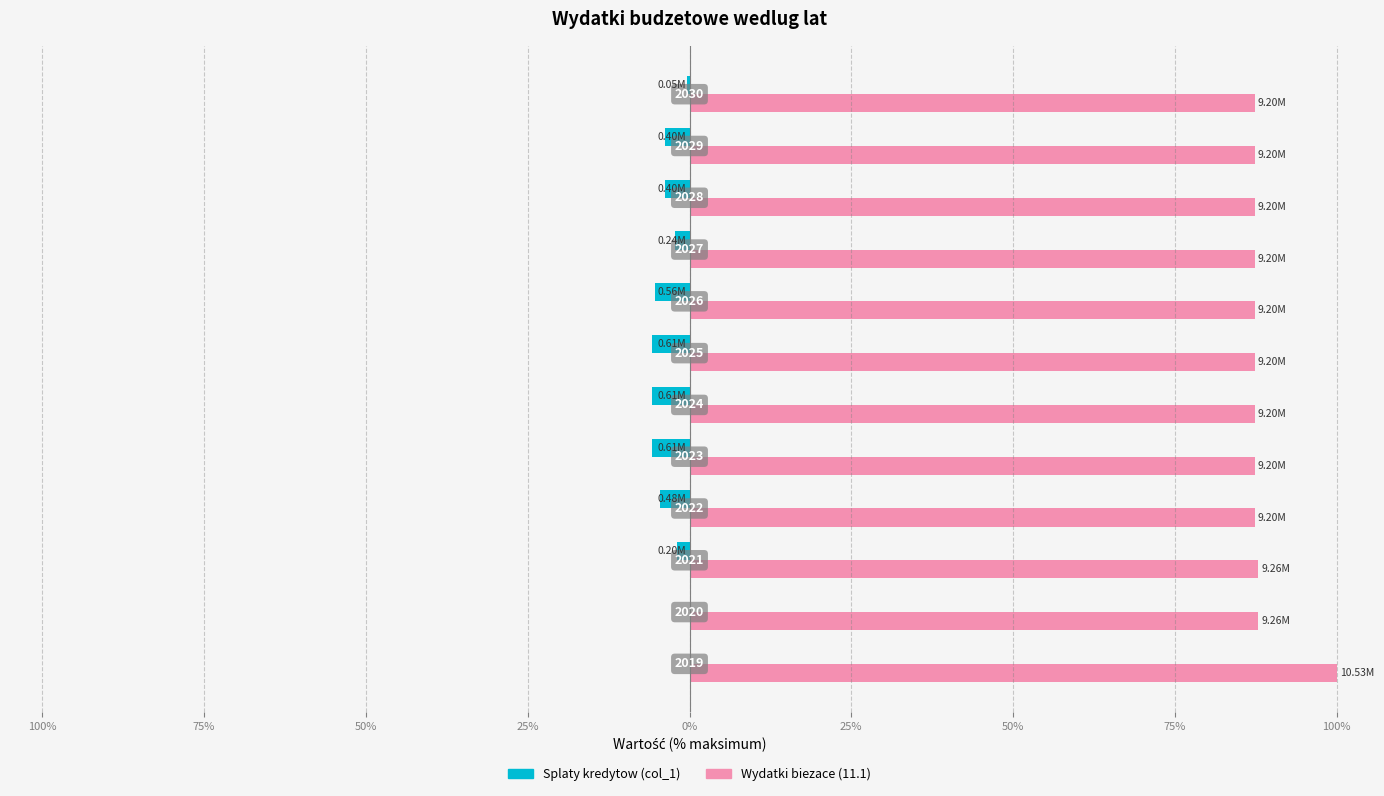

What is the smallest value displayed?

-5.8